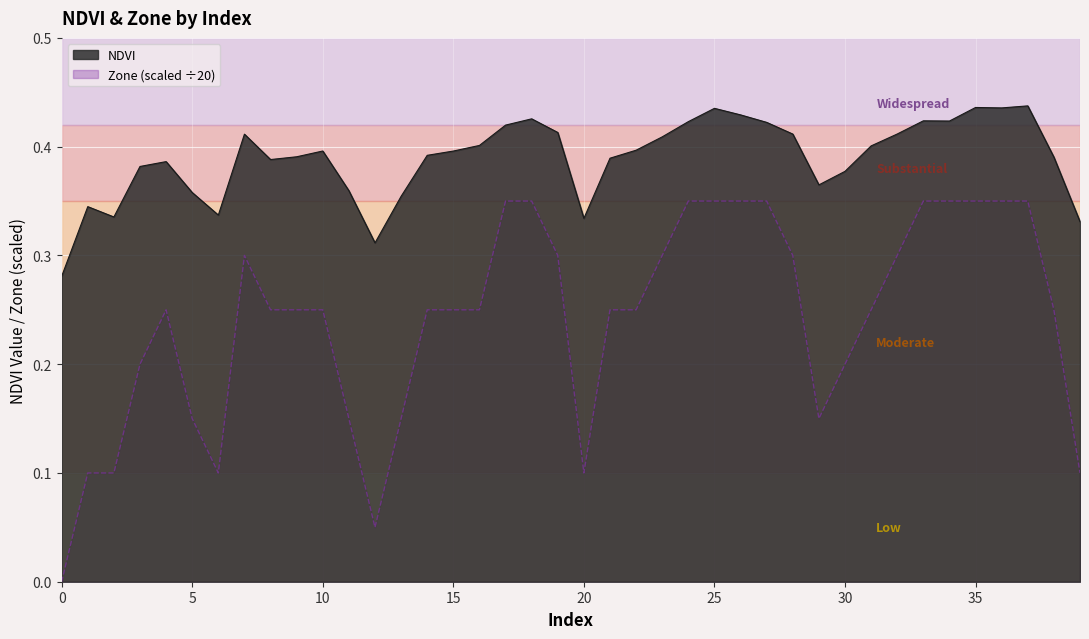

What are all the series names shown in the legend?

NDVI, Zone